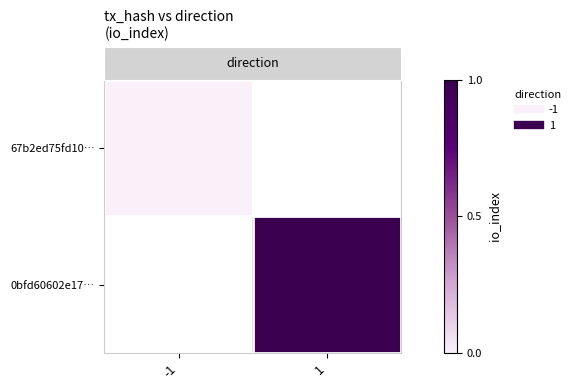

What is the greatest value displayed?

1.0